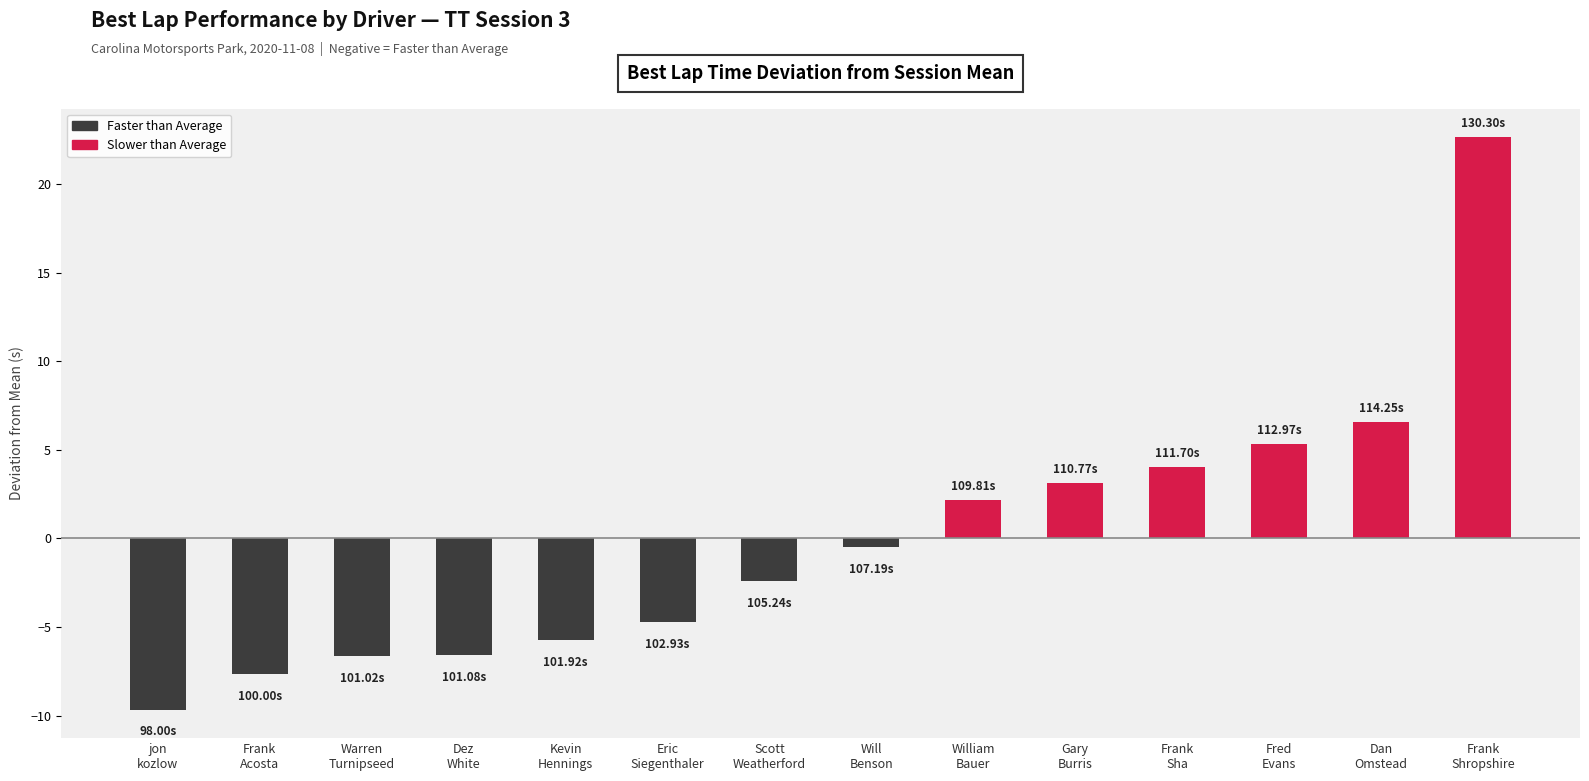

What is the label of the 2nd bar from the right?

Dan
Omstead